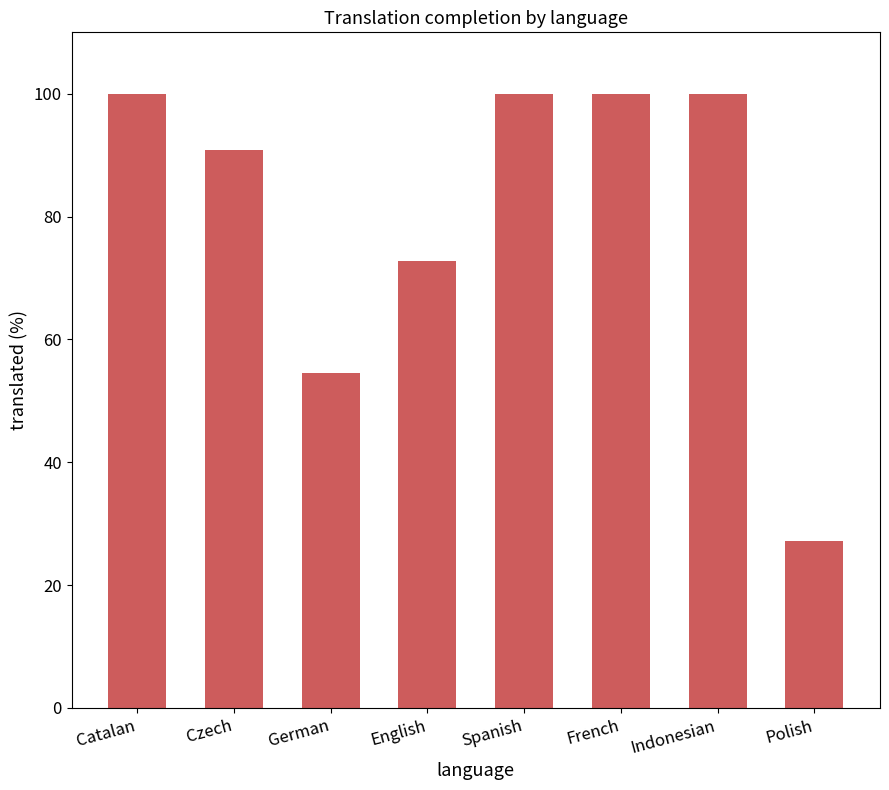

The chart shows a value of 32.4 at Czech. True or false?

False